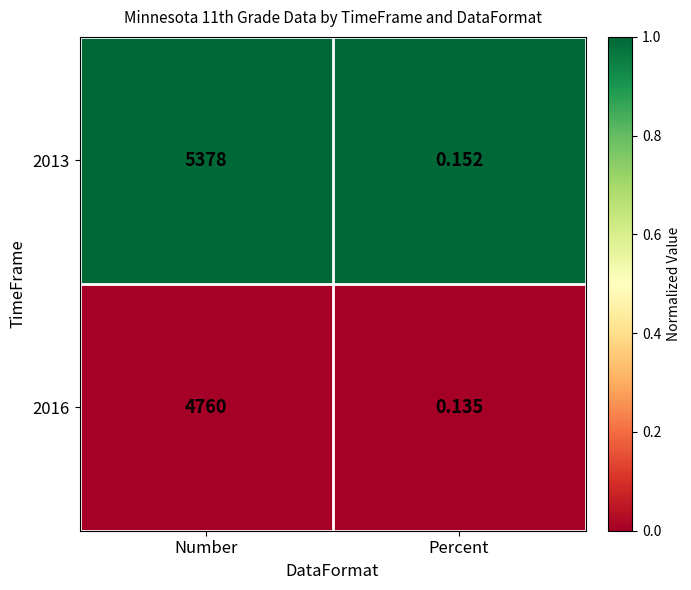

Rank the categories by 2013 value from lowest to highest.

Percent, Number